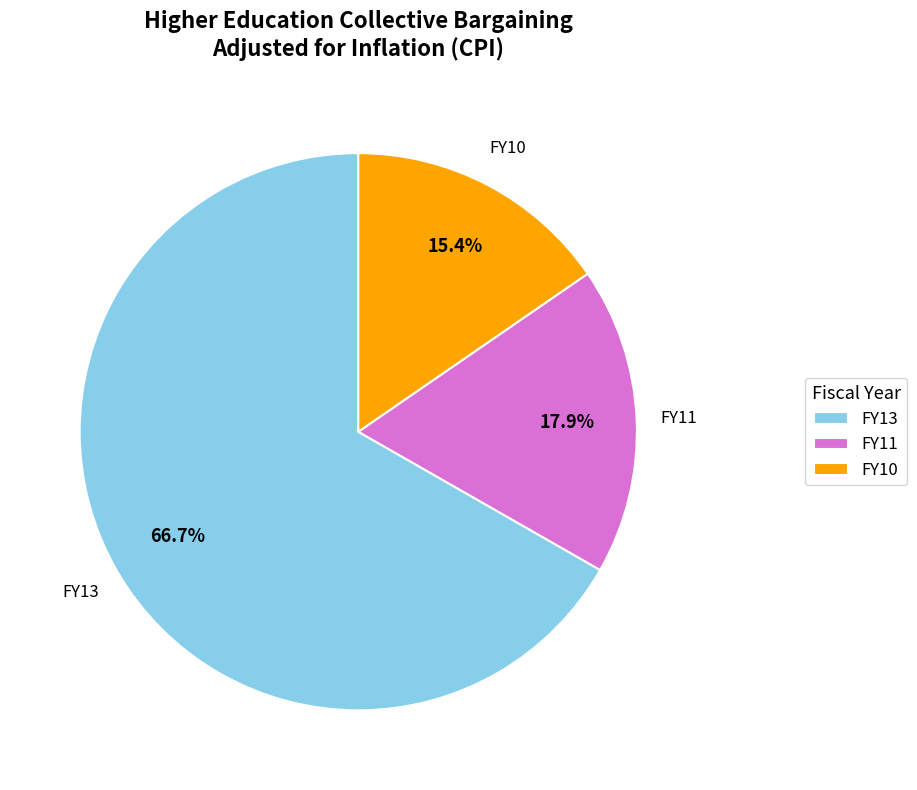

True or false: FY11 accounts for 18% of the total.

True